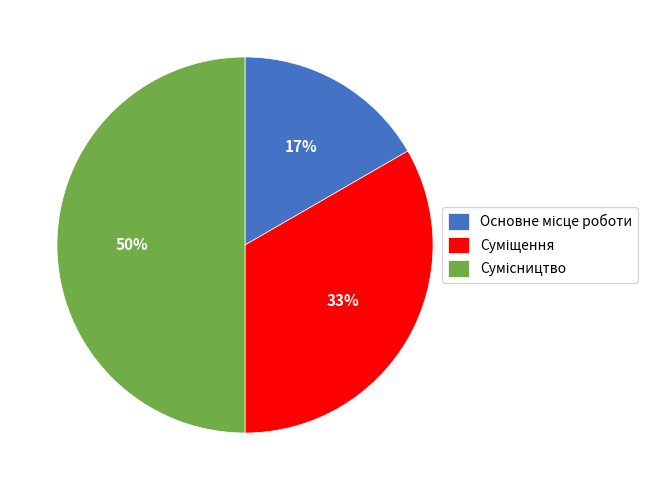

To the nearest percent, what is the average slice percentage?

33%